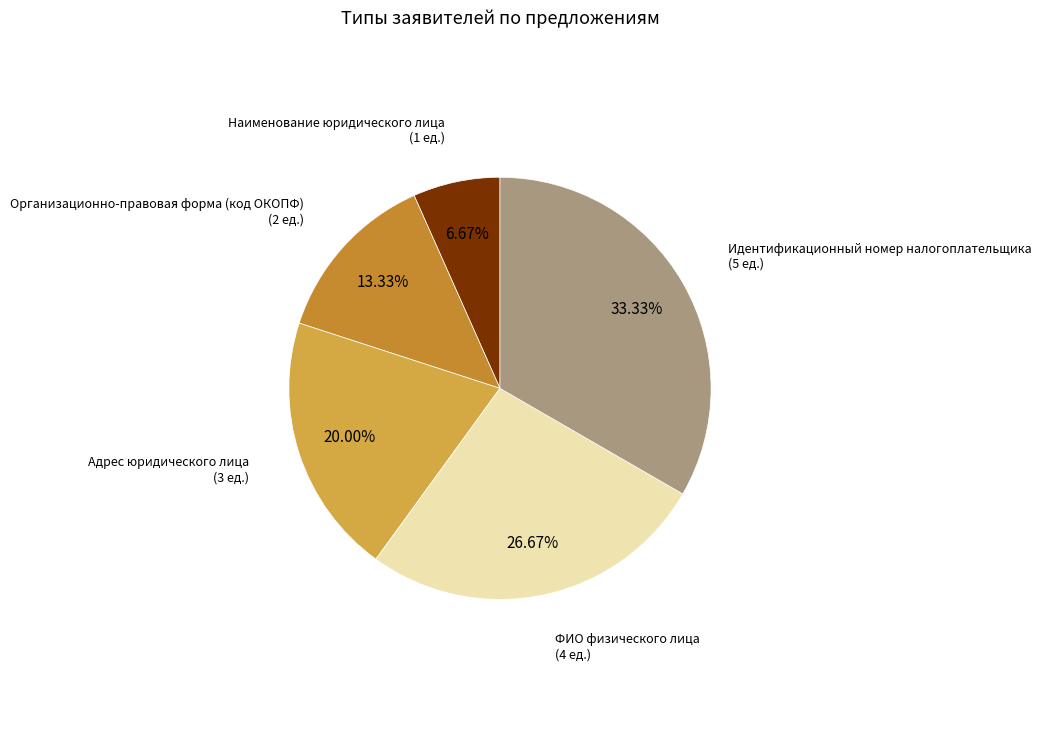

Is the sum of Адрес юридического лица and Идентификационный номер налогоплательщика greater than half?

Yes